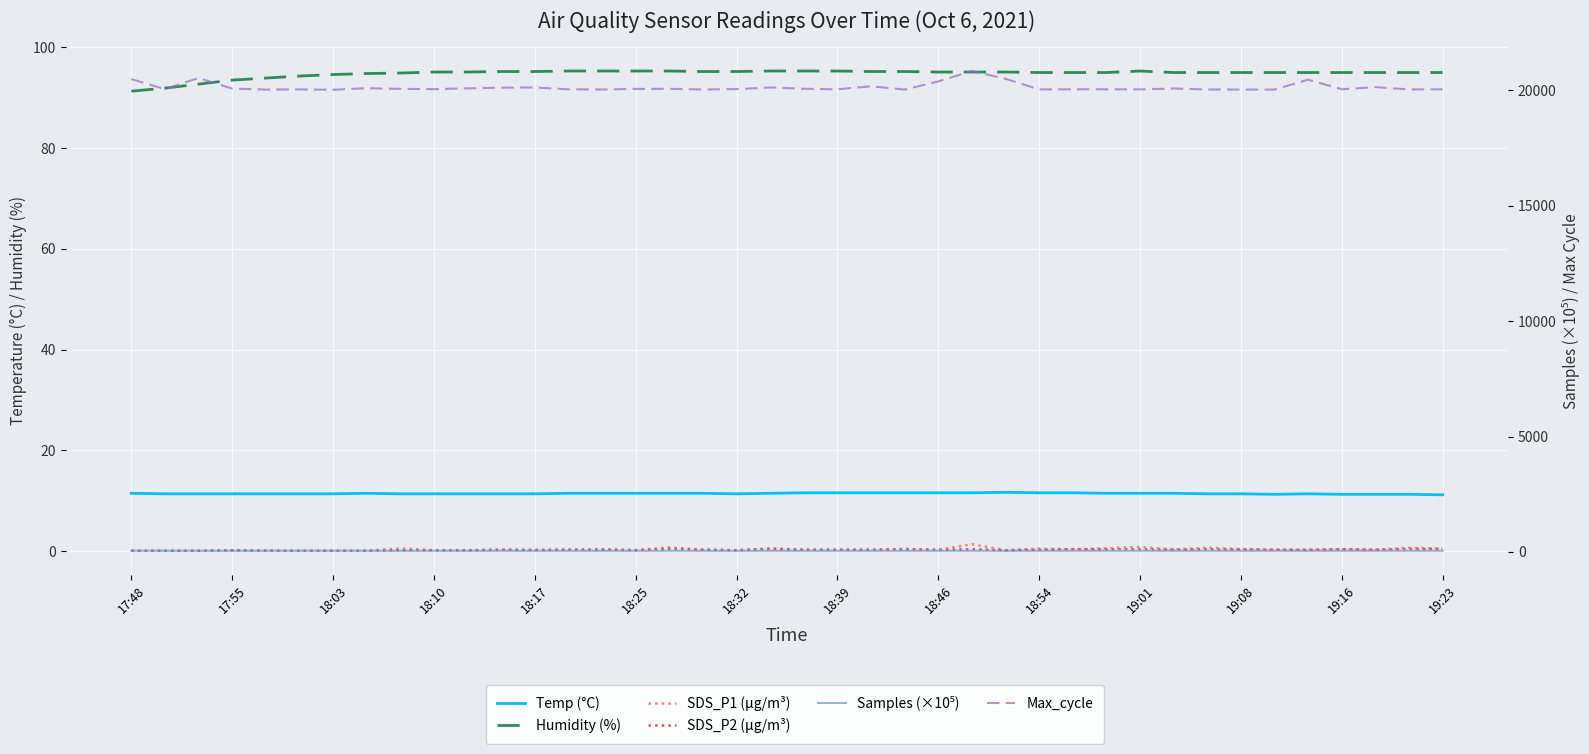

How many data points in Samples (×10⁵) are above 51?

26